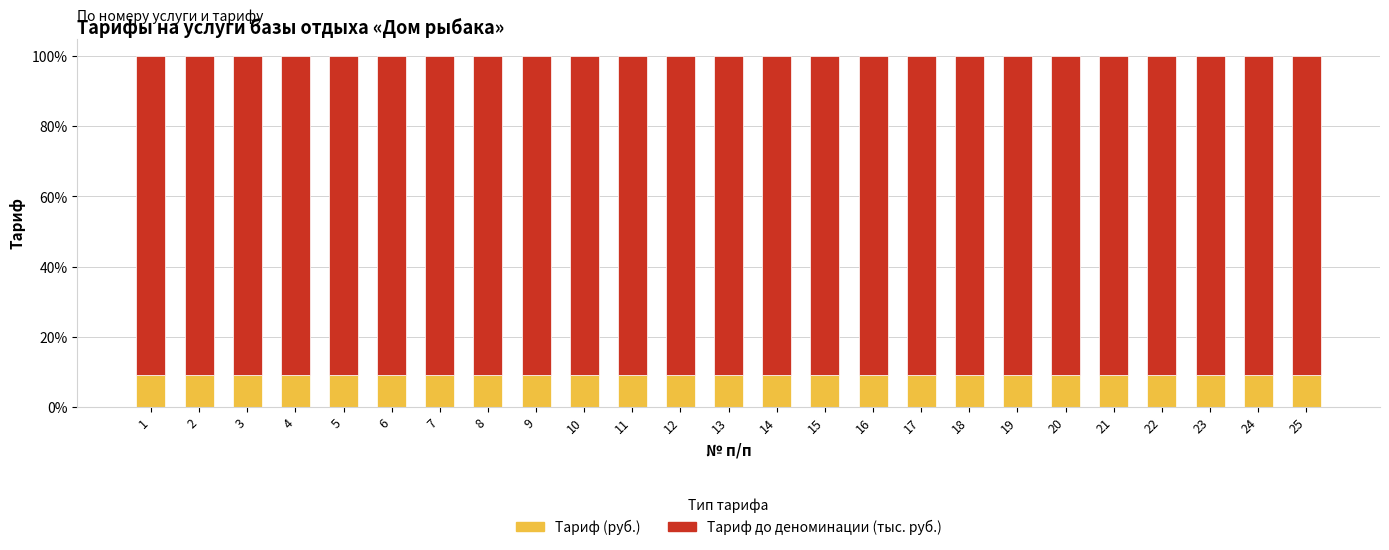

What is the minimum value for Тариф (руб.)?

9.1